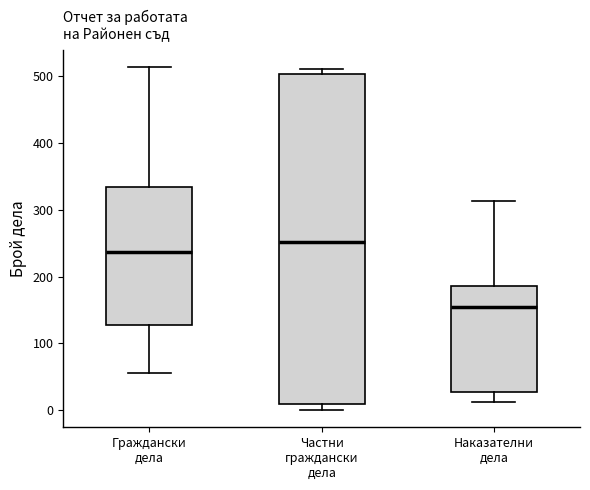

Reading left to right, read every box against the y-axis: the position of its median line, the range the box covers, and the ends of its whiskers. The values are not printed on the chart, so give them approximately, as read against the axis.

Граждански дела: median 240, box 130 to 330, whiskers 60 to 510
Частни граждански дела: median 250, box 10 to 500, whiskers 0 to 510
Наказателни дела: median 150, box 30 to 190, whiskers 10 to 310